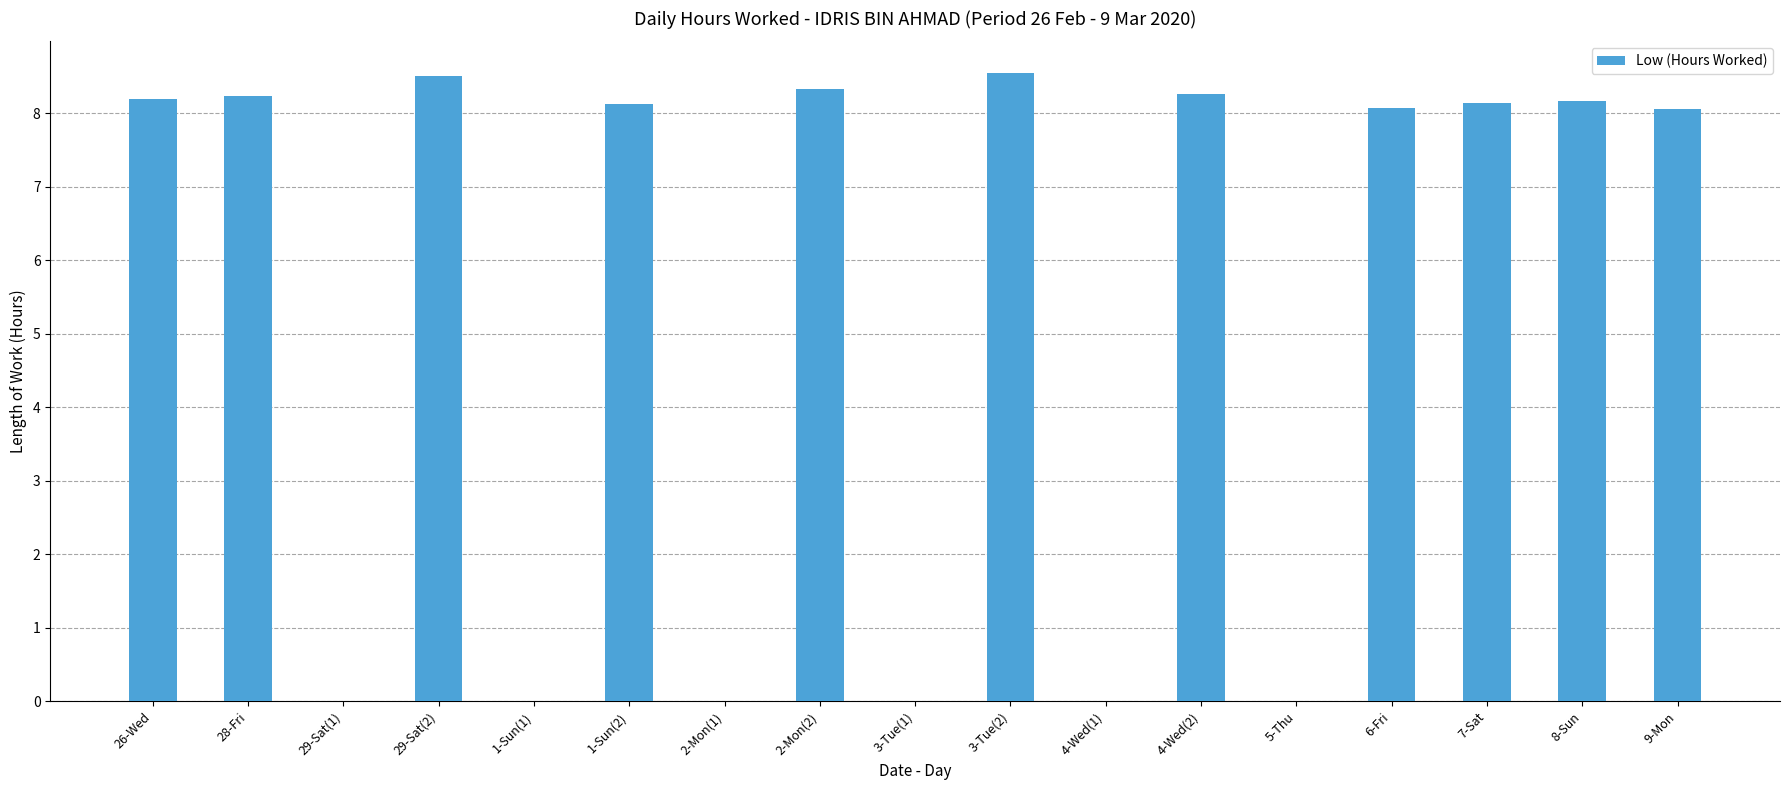

What is the maximum value shown in the chart?

8.6